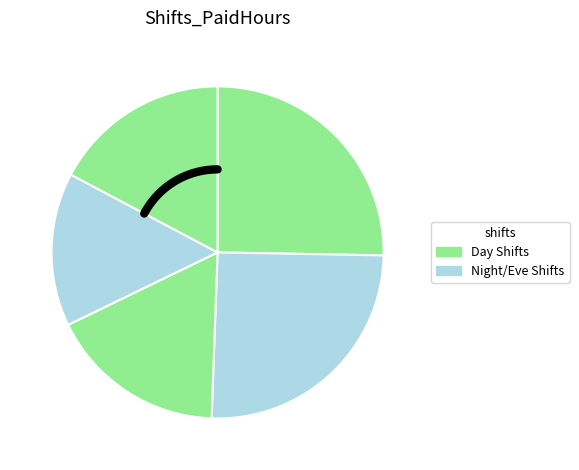

To the nearest percent, what is the average slice percentage?

20%